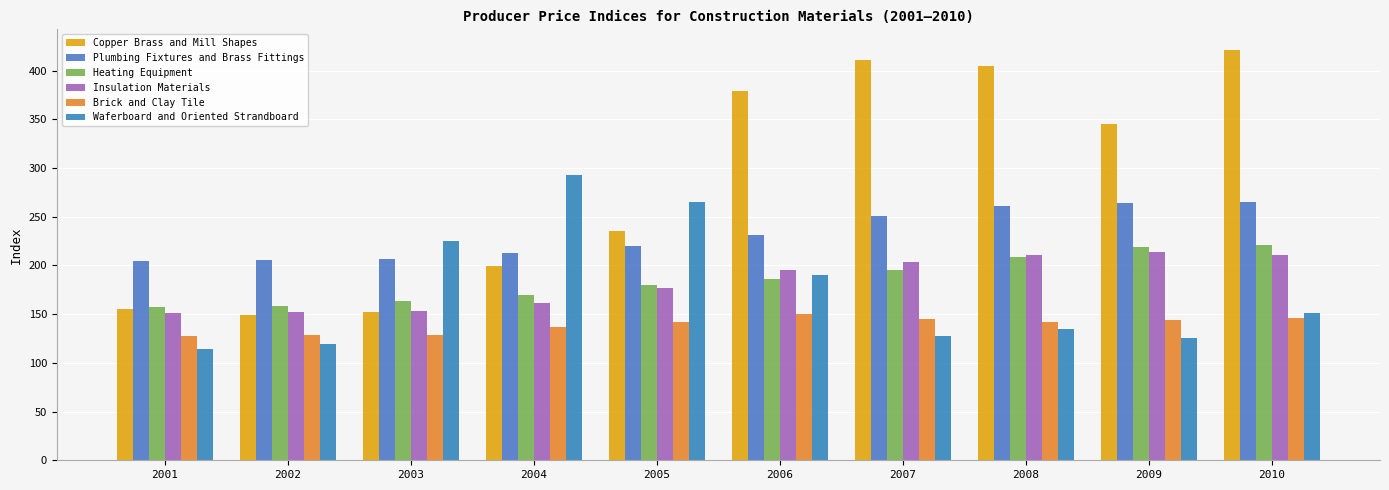

What is the highest value of the Waferboard and Oriented Strandboard series?

293.4